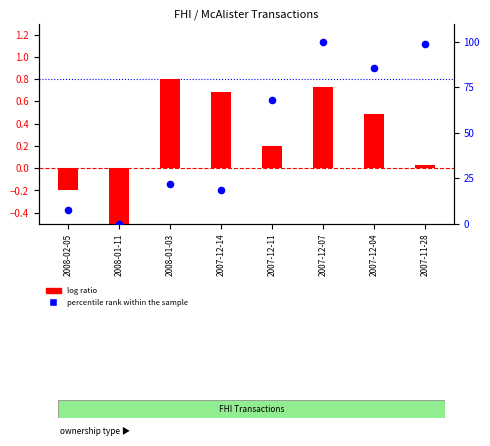

What is the total value across all series at 2008-02-05?

7.6